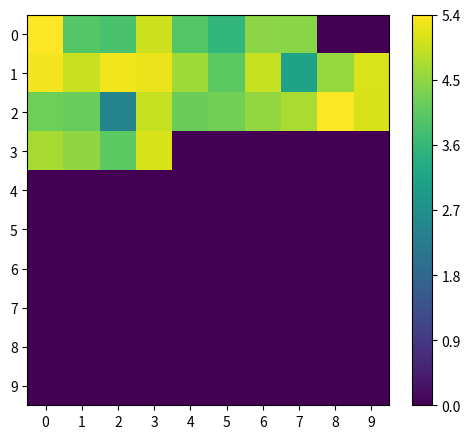

How many series are shown in this chart?

10